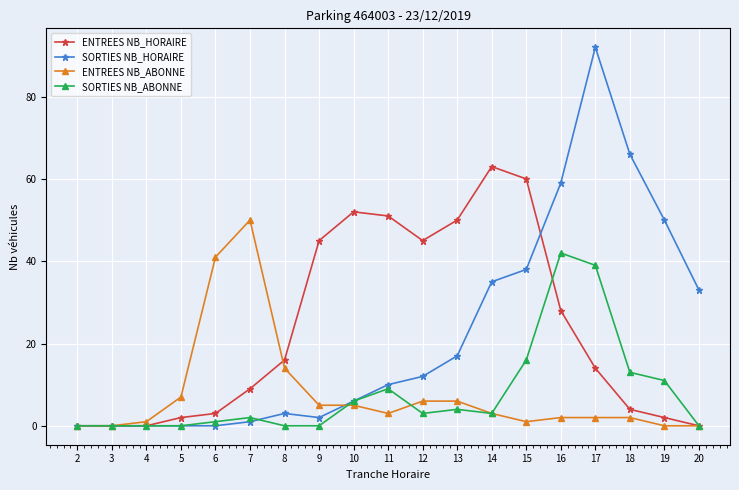

At which label is ENTREES NB_HORAIRE closest to 31?

16